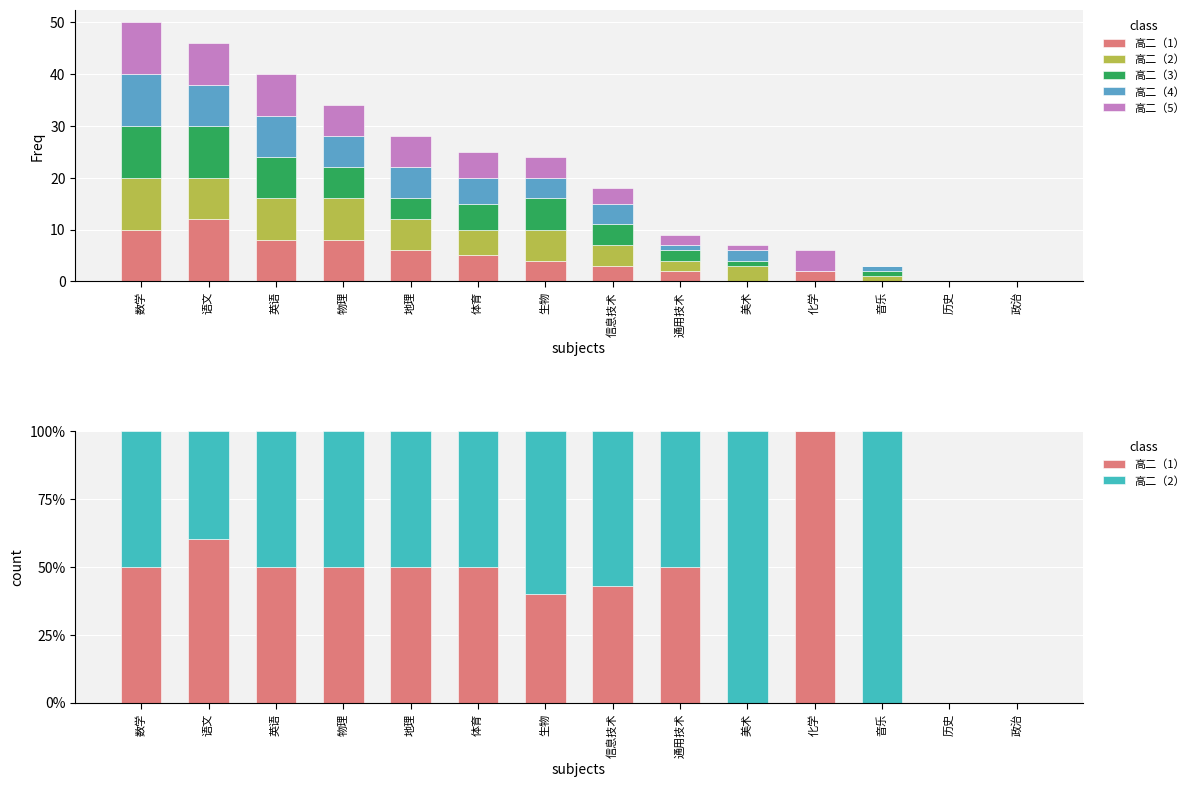

Reading left to right, list all the values displayed in this chart.

高二（1）: 50.0	60.0	50.0	50.0	50.0	50.0	40.0	42.9	50.0	0.0	100.0	0.0	0.0	0.0
高二（2）: 50.0	40.0	50.0	50.0	50.0	50.0	60.0	57.1	50.0	100.0	0.0	100.0	0.0	0.0
高二（3）: 10.0	10.0	8.0	6.0	4.0	5.0	6.0	4.0	2.0	1.0	0.0	1.0	0.0	0.0
高二（4）: 10.0	8.0	8.0	6.0	6.0	5.0	4.0	4.0	1.0	2.0	0.0	1.0	0.0	0.0
高二（5）: 10.0	8.0	8.0	6.0	6.0	5.0	4.0	3.0	2.0	1.0	4.0	0.0	0.0	0.0